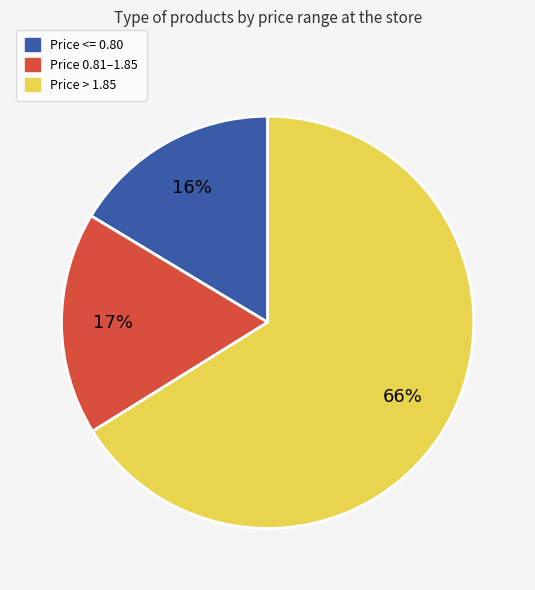

Does any single category account for the majority?

Yes